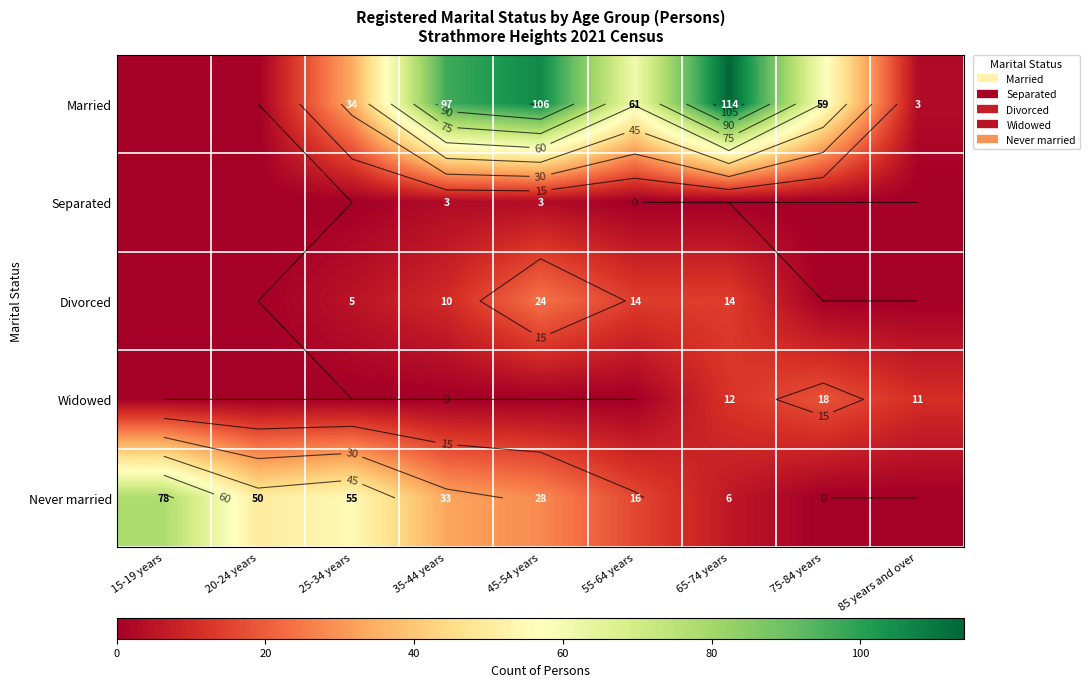

How many positive values does the Never married series have?

7